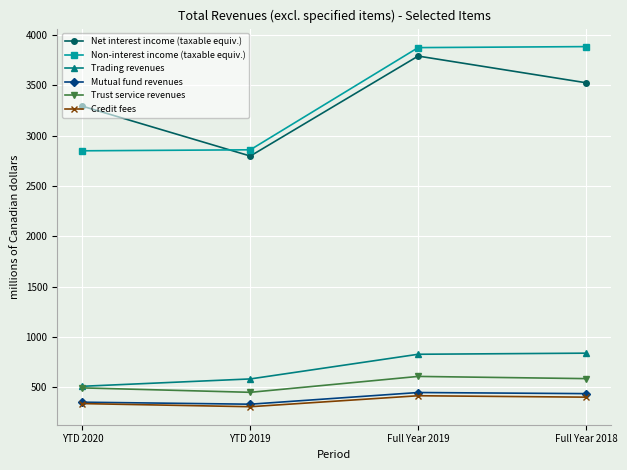

What is the spread (max minus min) of values at YTD 2019?

2552